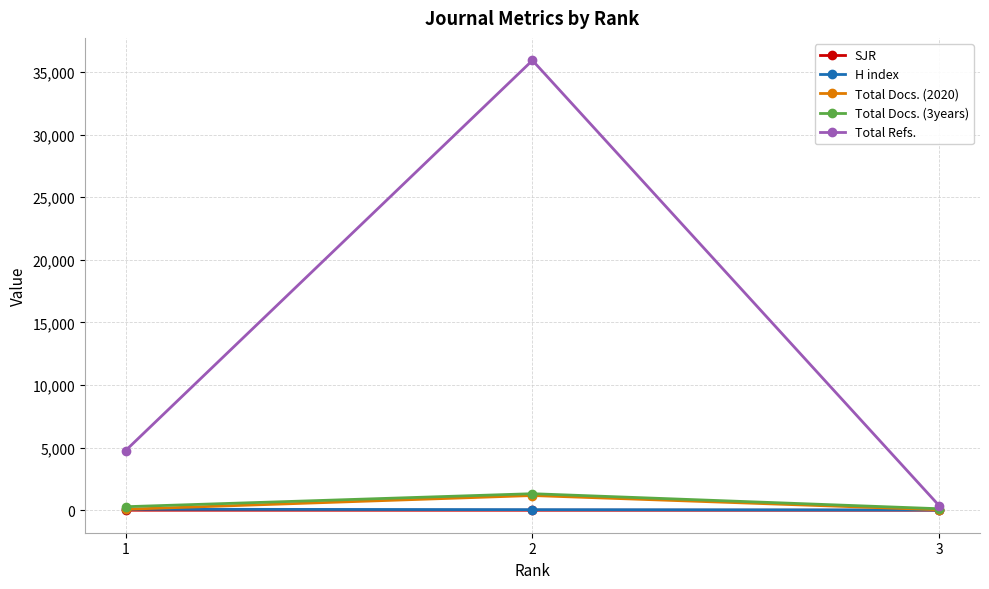

Which series has the largest total across all categories?

Total Refs.